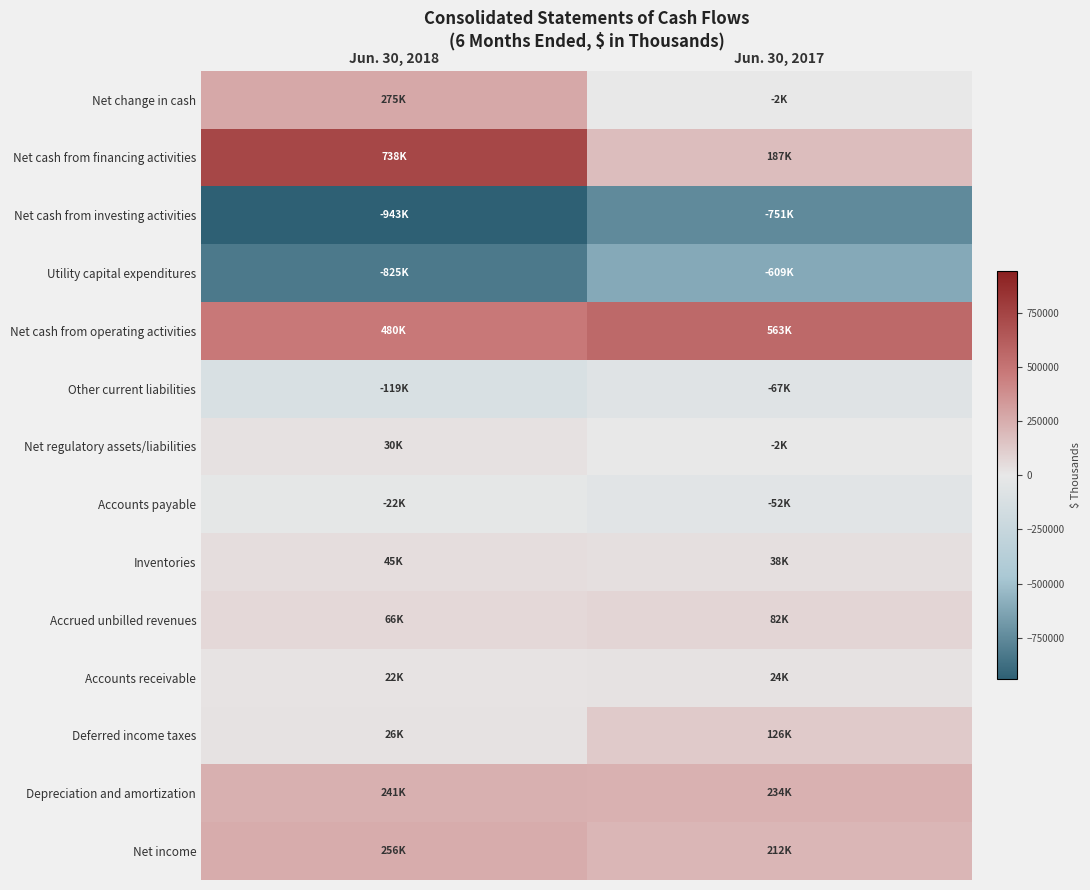

List the series in order of their peak value, highest first.

Net cash from financing activities, Net cash from operating activities, Net change in cash, Net income, Depreciation and amortization, Deferred income taxes, Accrued unbilled revenues, Inventories, Net regulatory assets/liabilities, Accounts receivable, Accounts payable, Other current liabilities, Utility capital expenditures, Net cash from investing activities